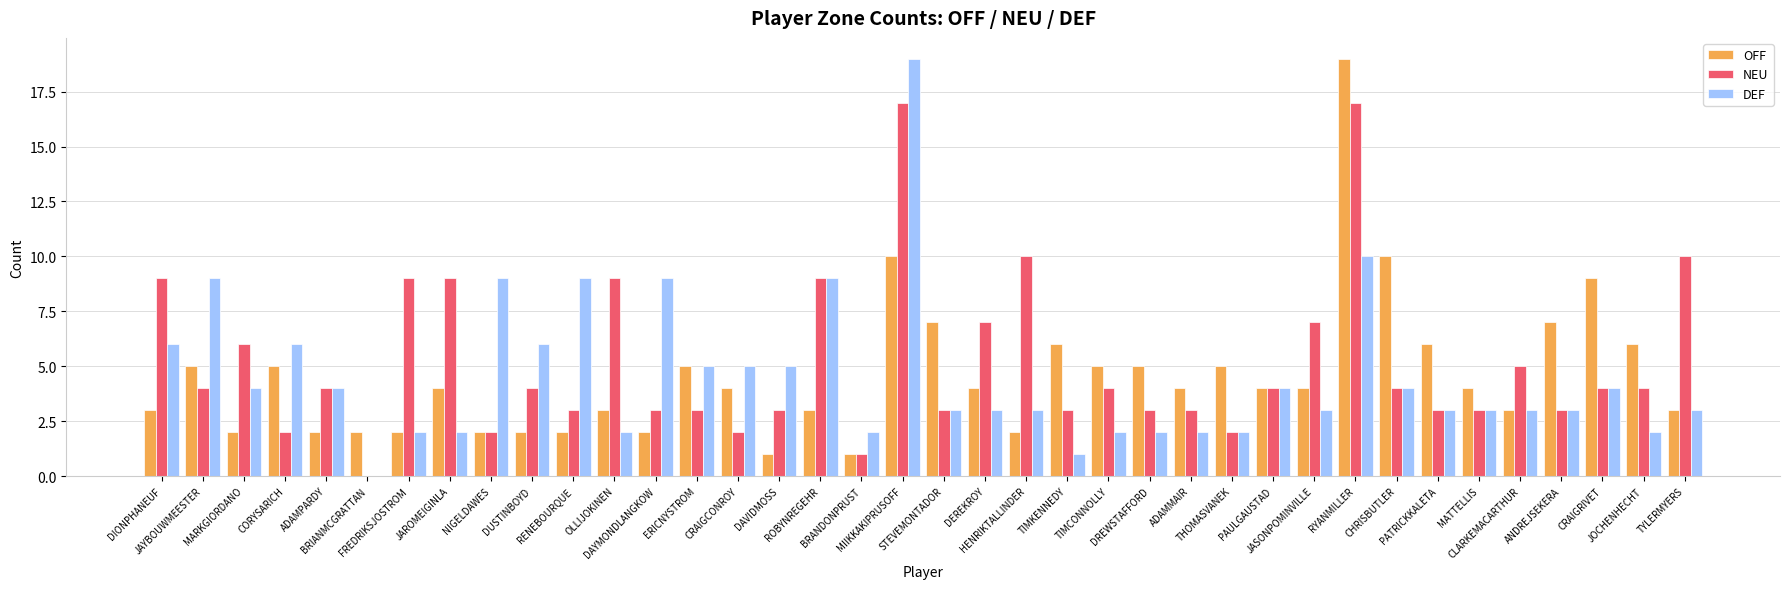

Are the bars grouped side by side (vs. stacked)?

Yes